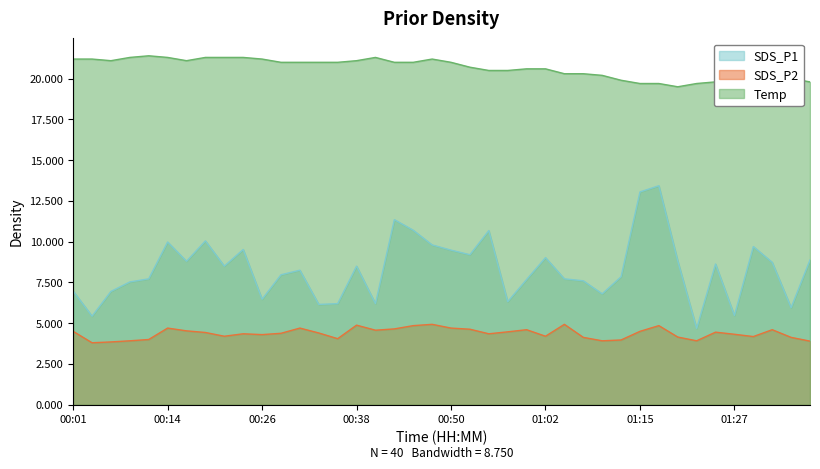

What is the total value across all series at 01:17?

38.0